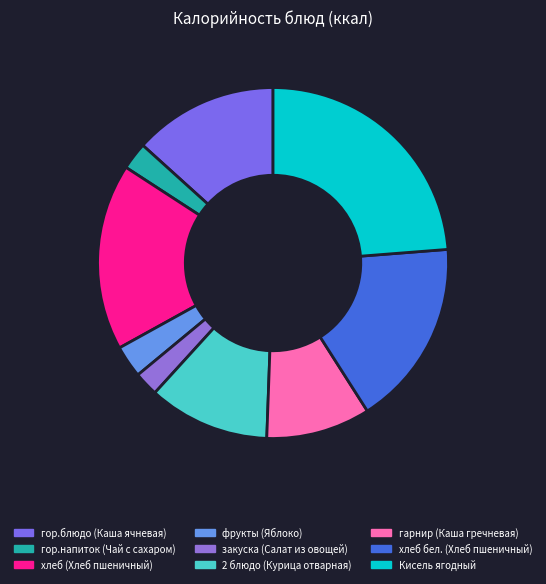

Which slice is the largest?

Кисель ягодный